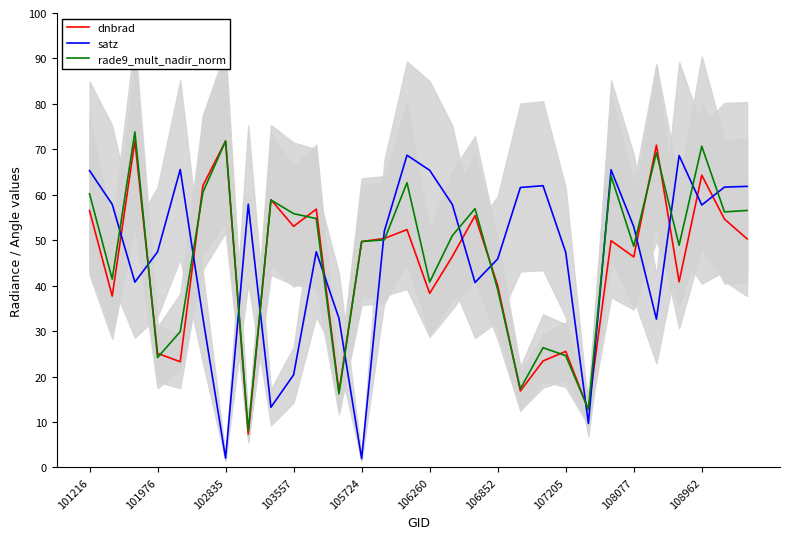

The value of satz at 26 is 68.6. True or false?

True